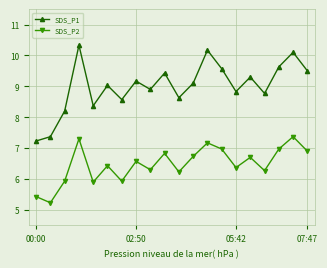

What is the sum of all SDS_P1 values?

180.2